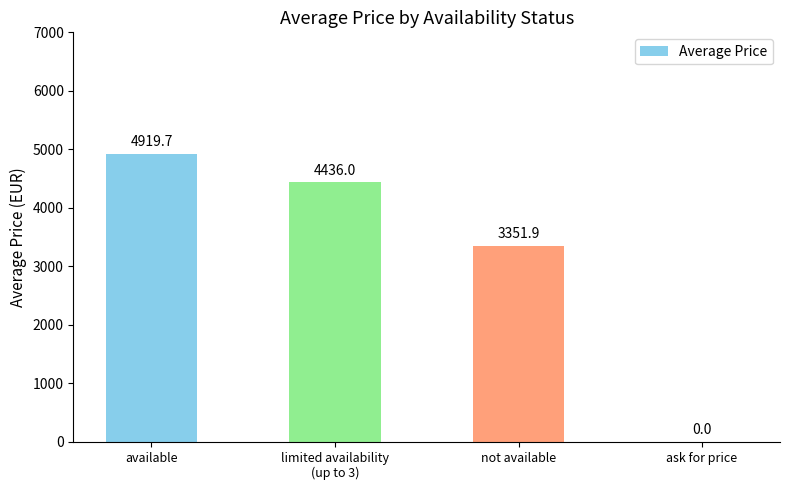

Are the bars grouped side by side (vs. stacked)?

No